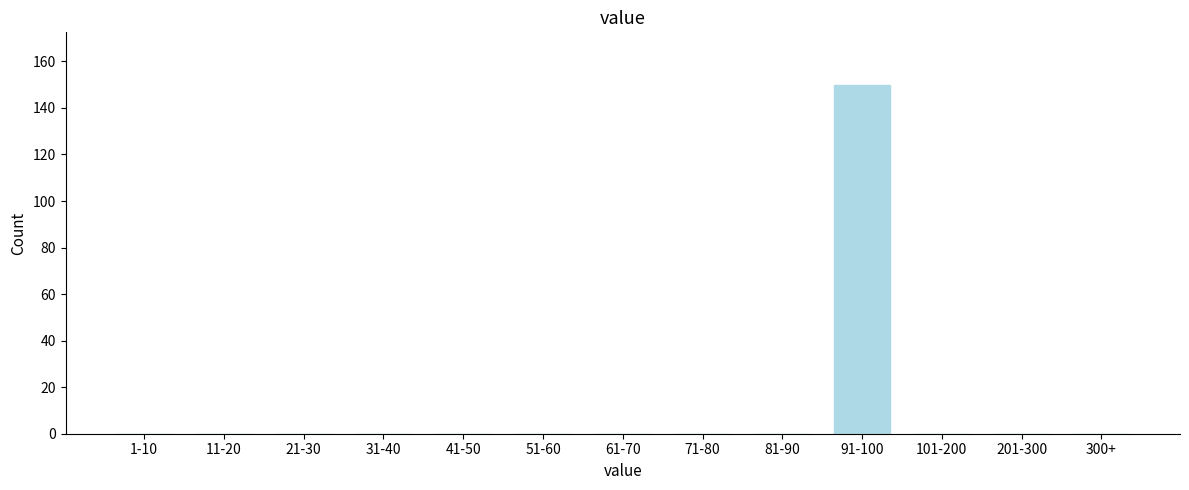

Reading left to right, transcribe all the data shown in this chart.

1-10=0	11-20=0	21-30=0	31-40=0	41-50=0	51-60=0	61-70=0	71-80=0	81-90=0	91-100=150	101-200=0	201-300=0	300+=0